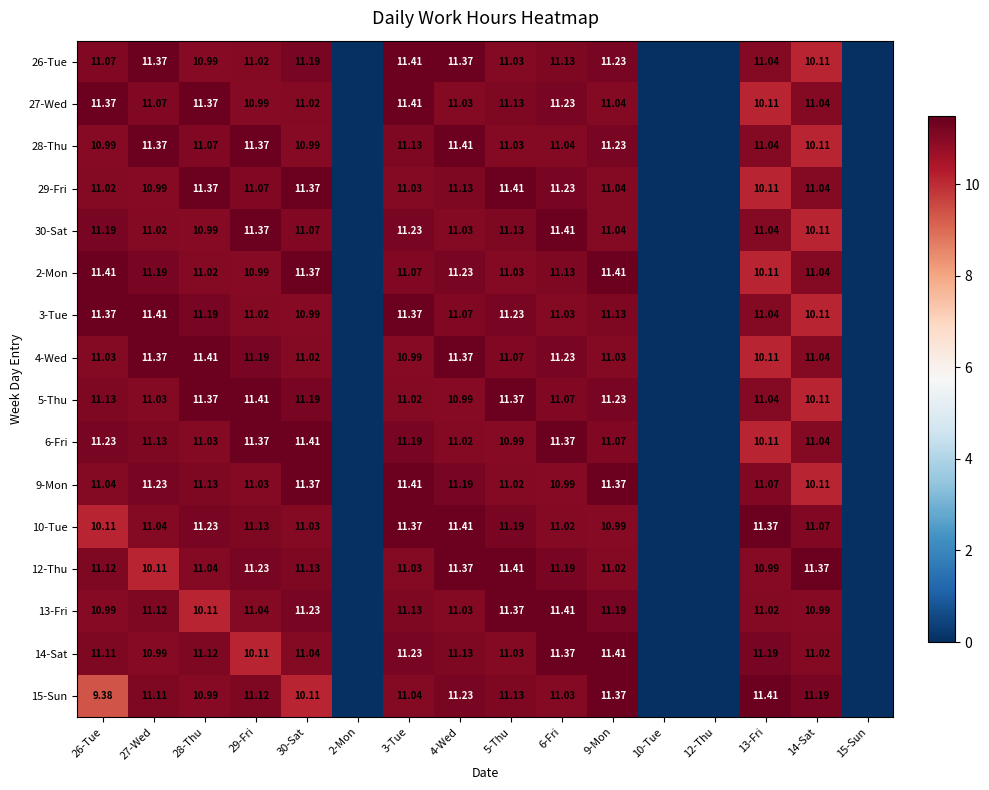

Where does the 12-Thu series first go above 11?

26-Tue